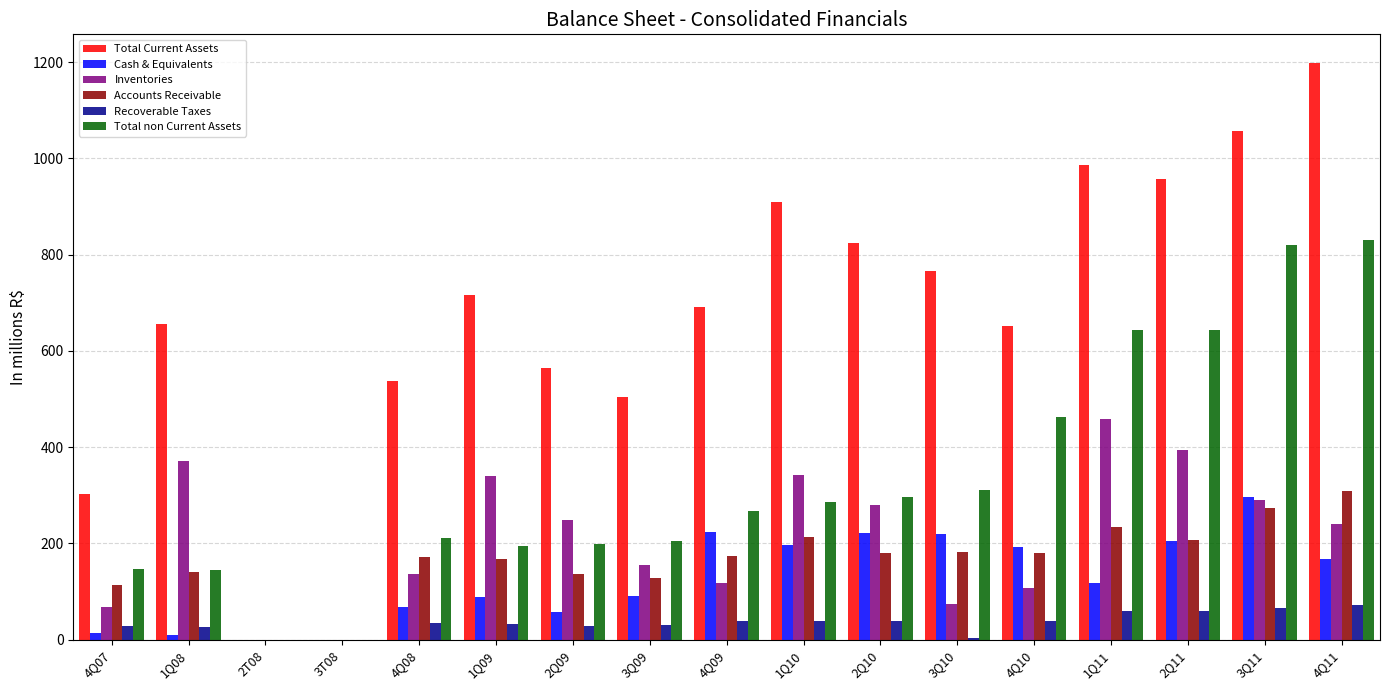

At which category does the chart reach its peak across all series?

4Q11